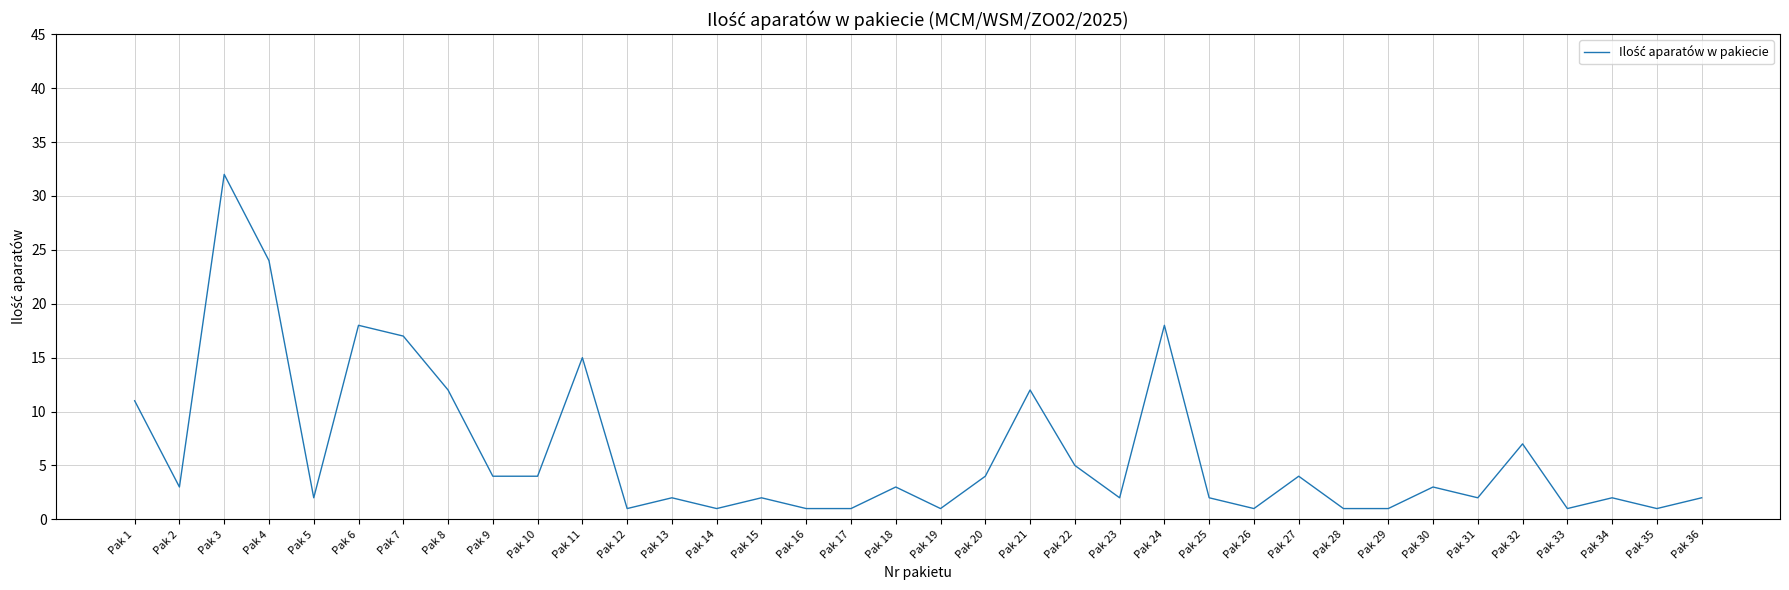

Is this an area chart (filled region under the line)?

No